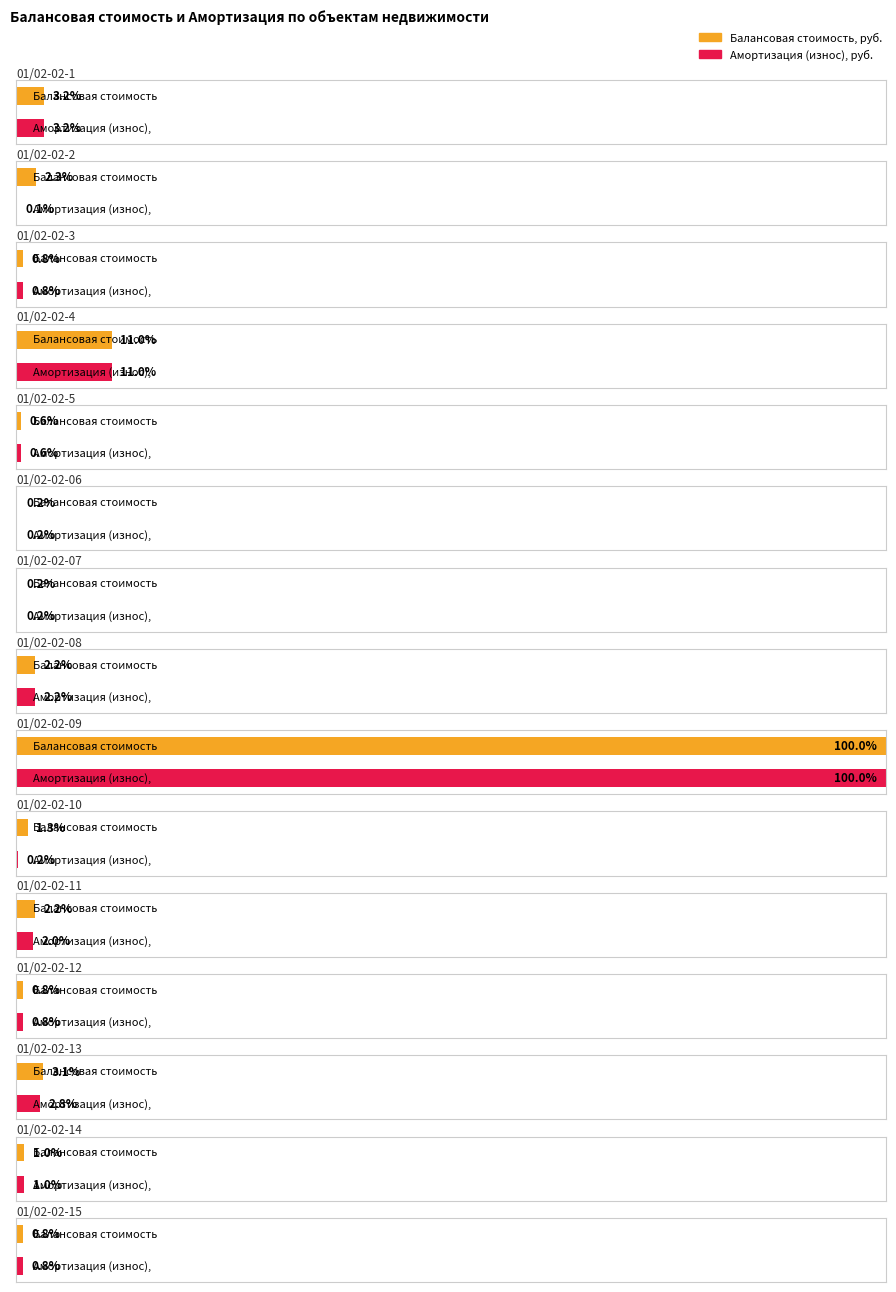

At which label does Амортизация (износ), руб. first exceed 25123?

01/02-02-1